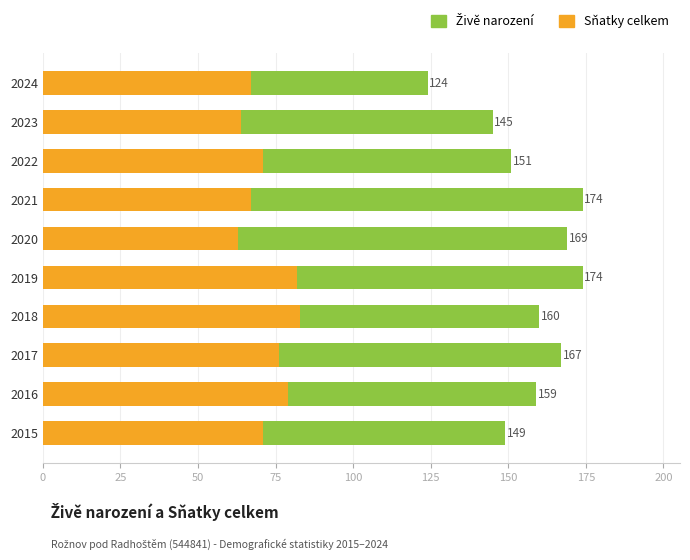

Is the value of Sňatky celkem at 200 greater than the value of Živě narození at 200?

No